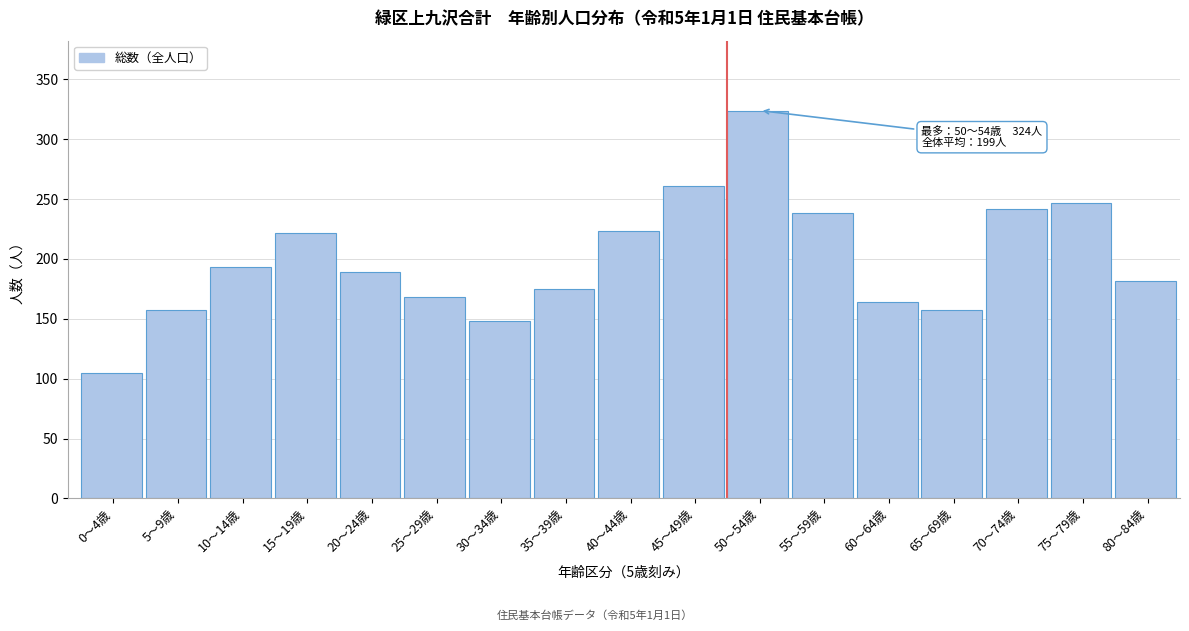

What is the change in value from 0～4歳 to 55～59歳?

+133